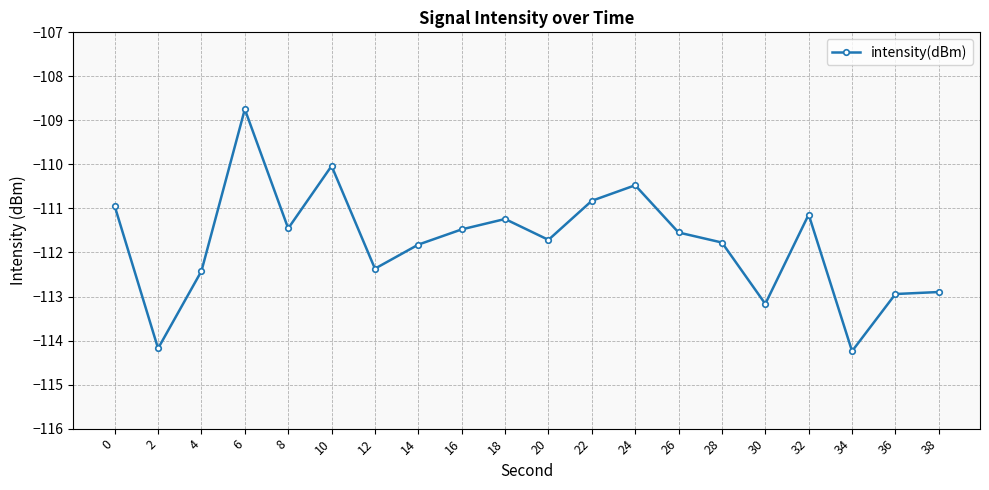

What is the sum of all values?

-2235.4